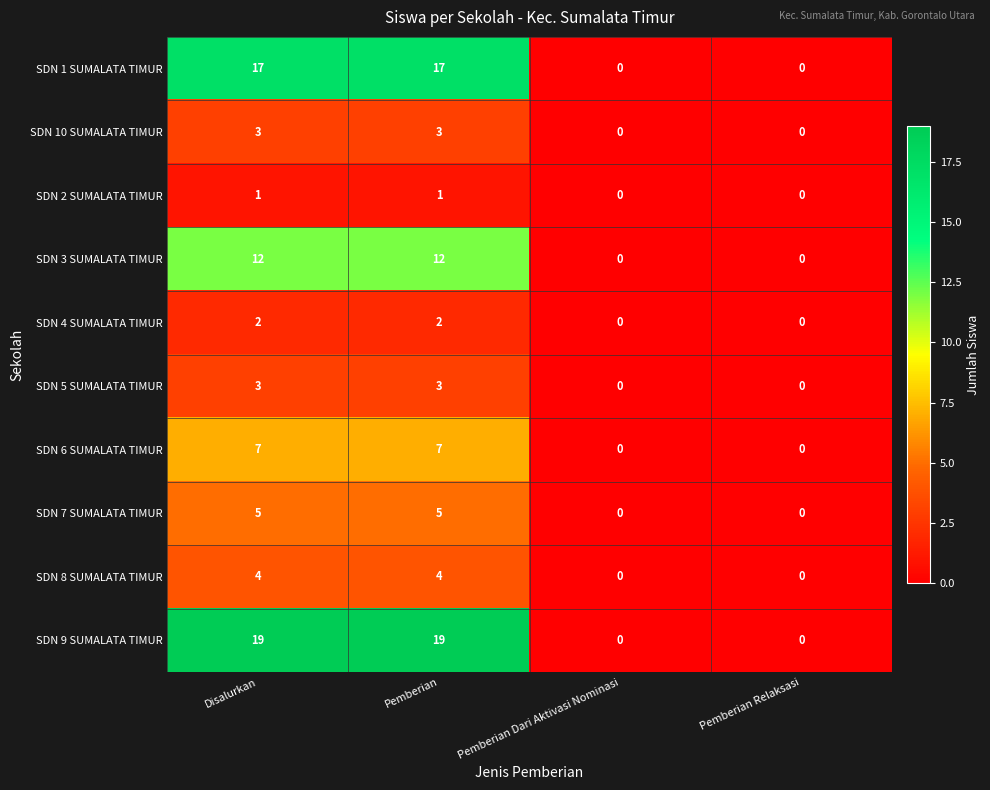

Which series has the largest range (max minus min)?

SDN 9 SUMALATA TIMUR